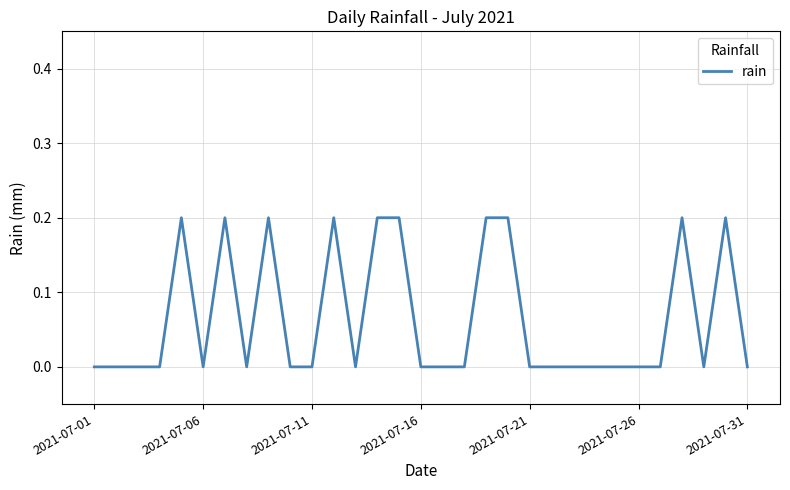

How many lines are shown in the chart?

1